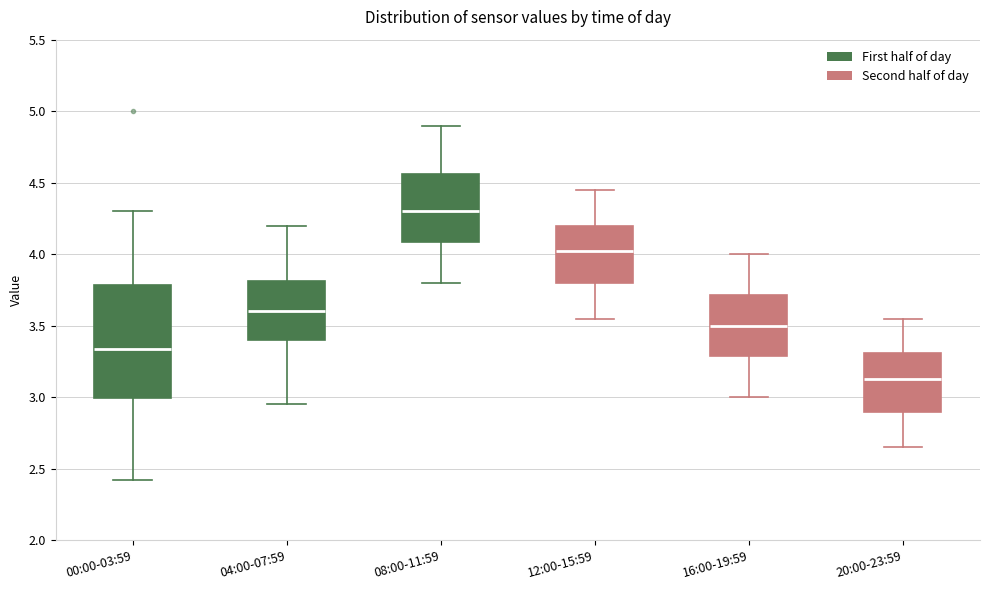

Where does the upper whisker of the box for 12:00-15:59 end on the y-axis? The values are not printed on the chart, so give them approximately, as read against the axis.

4.45